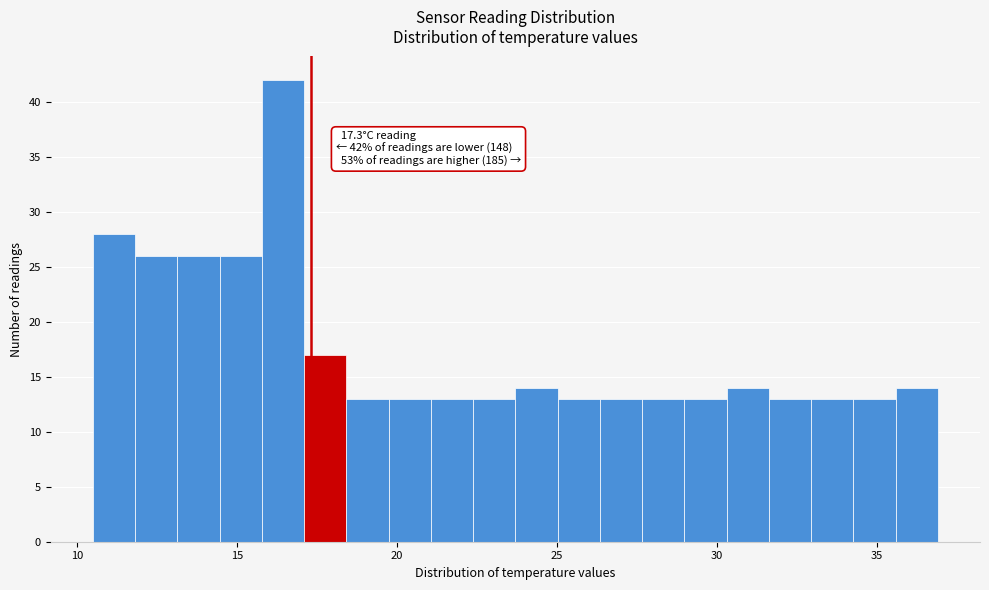

Read against the x-axis, roughly where is the centre of the tallest bar?

16.5